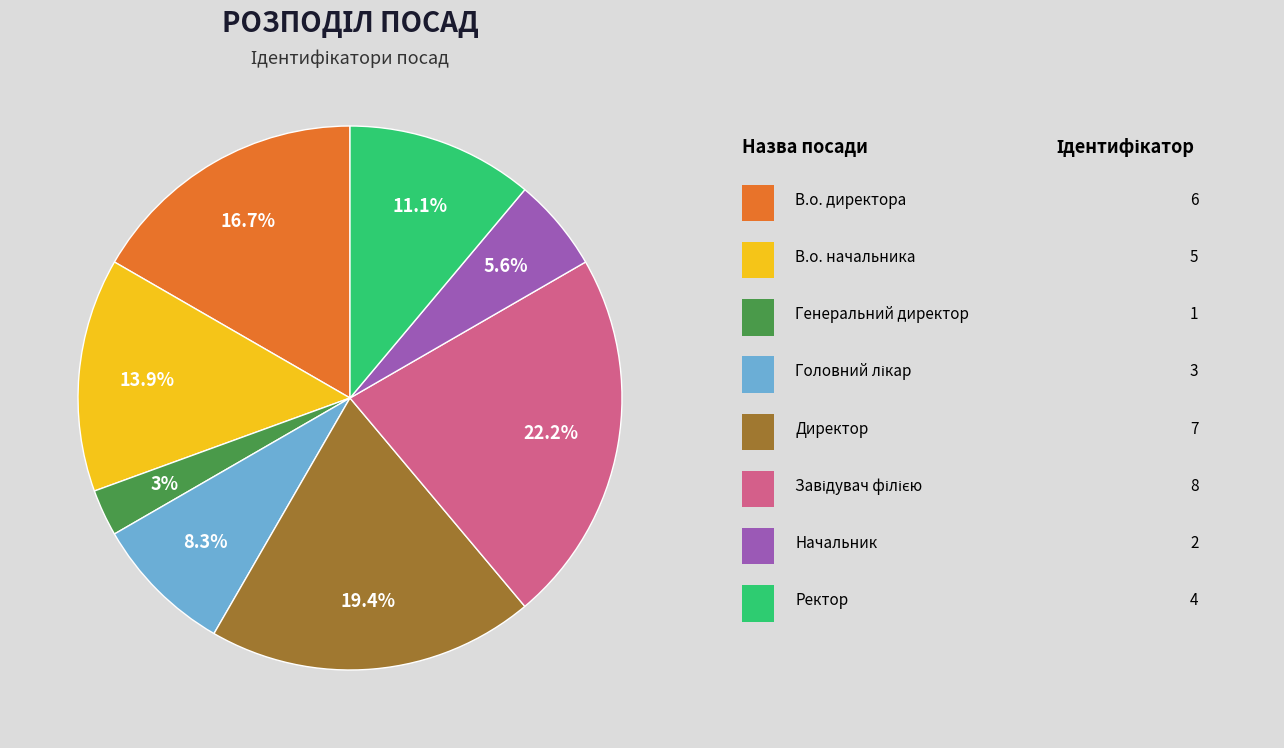

Does any single category account for the majority?

No